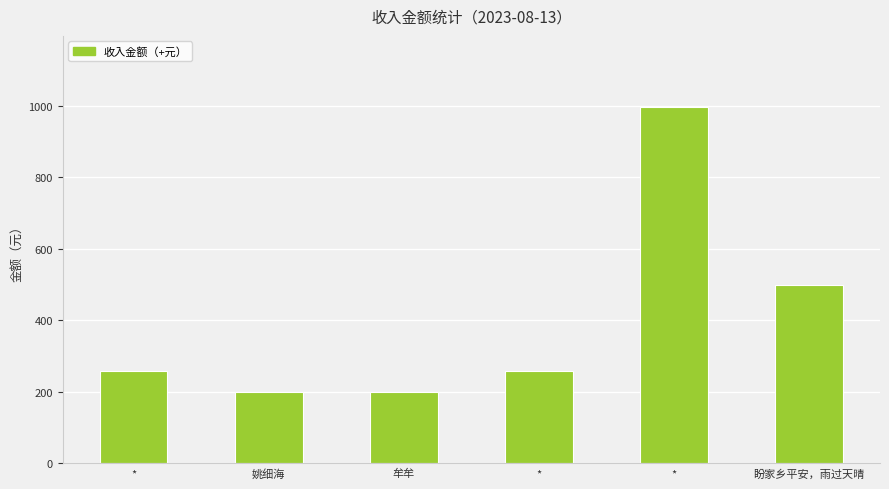

Where does the data first go above 257?

*